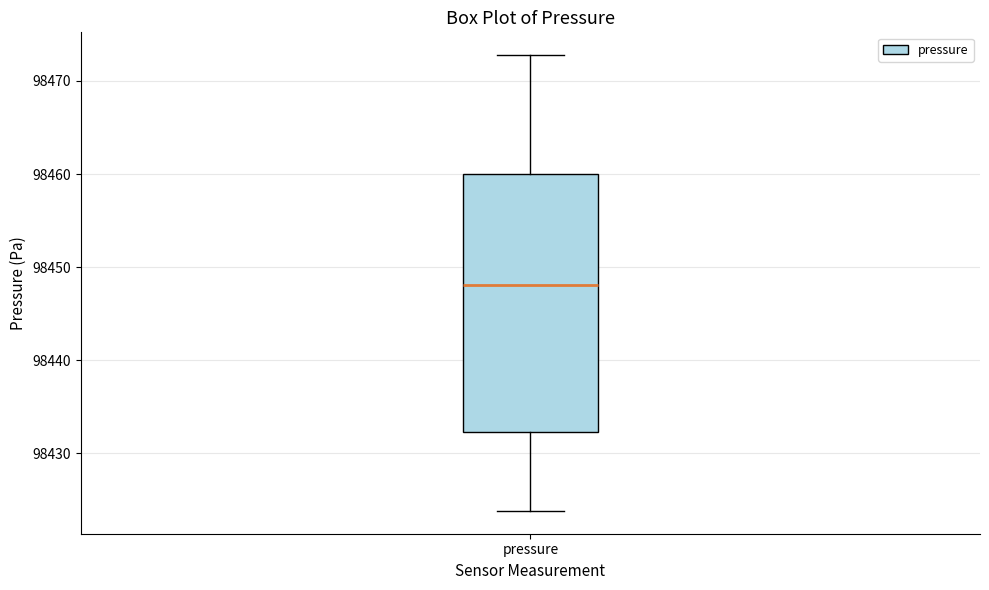

Read this box plot against the y-axis: the position of the median line, the range covered by the box, and the ends of both whiskers. The values are not printed on the chart, so give them approximately, as read against the axis.

median 98448, box 98432 to 98460, whiskers 98424 to 98473